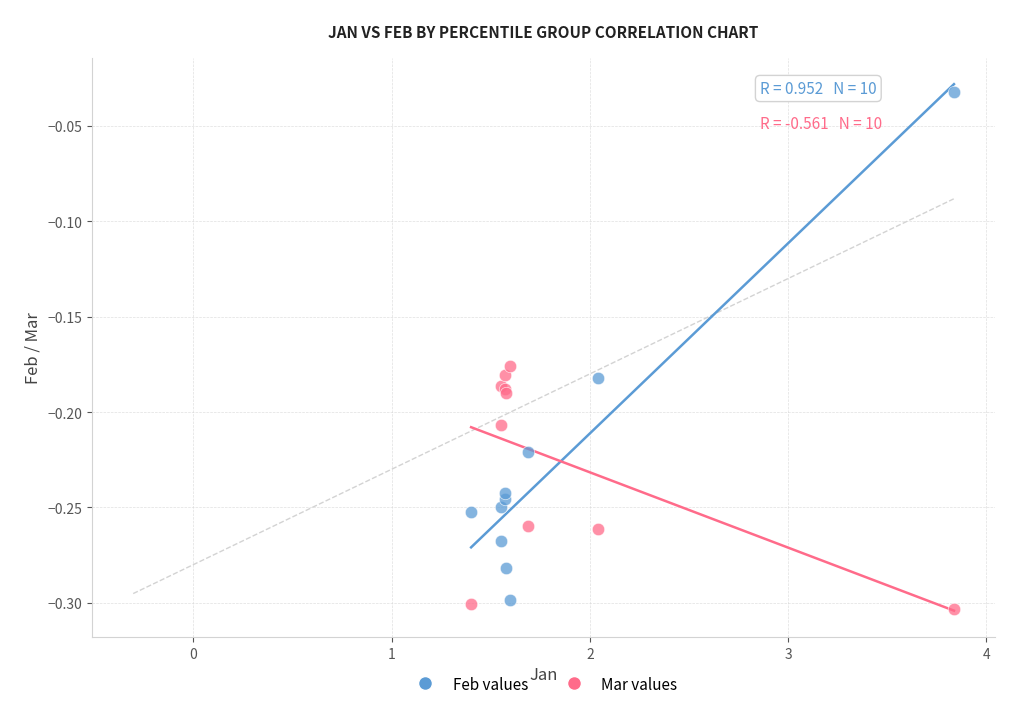

Which series has the widest spread of Y values?

Feb values